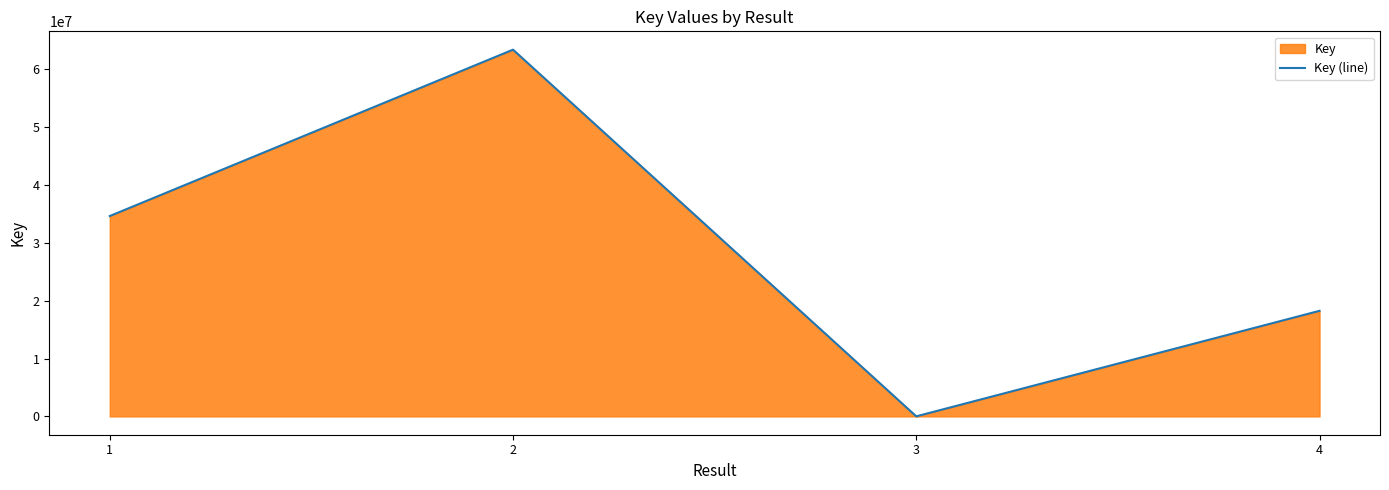

What is the change in value from 1 to 2?

+28774040